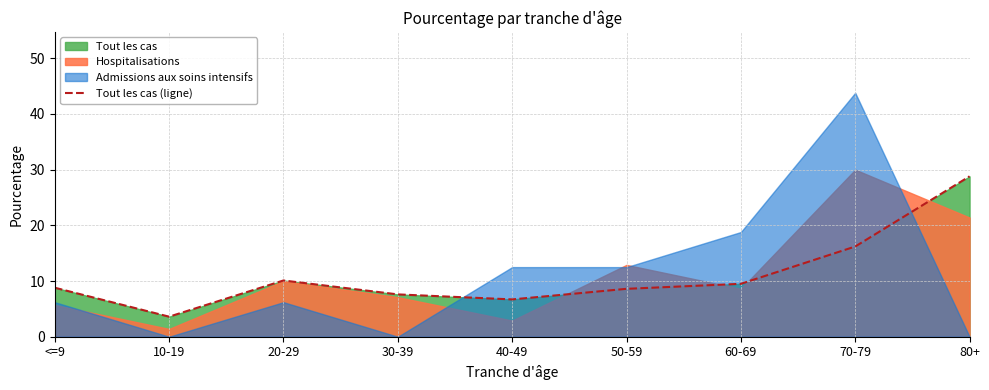

The chart shows a value of 2.2 at <=9. True or false?

False